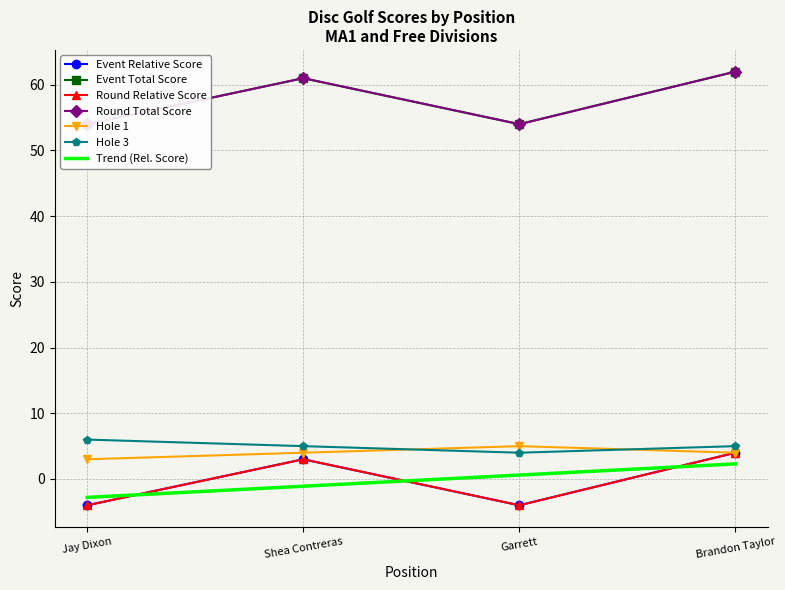

At which category does round_relative_score reach its first local peak?

Shea Contreras